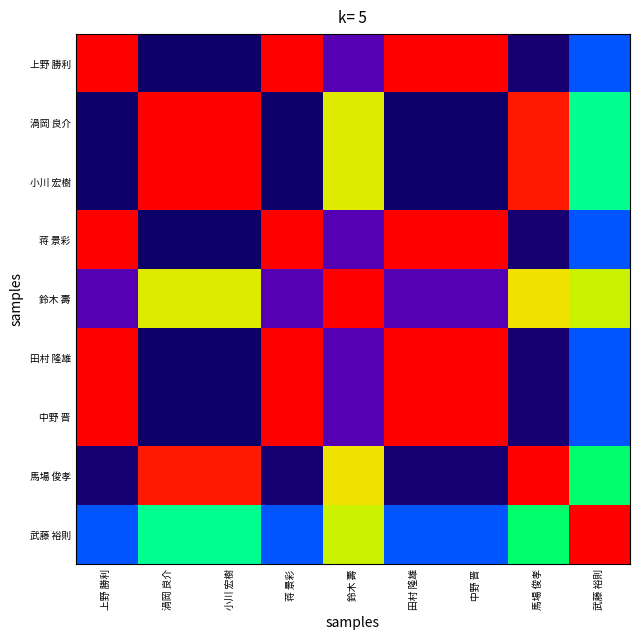

Reading left to right, extract all data points from this chart.

上野 勝利: 上野 勝利=1.0	渦岡 良介=0.0	小川 宏樹=0.0	蒋 景彩=1.0	鈴木 壽=0.2	田村 隆雄=1.0	中野 晋=1.0	馬場 俊孝=0.0	武藤 裕則=0.4
渦岡 良介: 上野 勝利=0.0	渦岡 良介=1.0	小川 宏樹=1.0	蒋 景彩=0.0	鈴木 壽=0.8	田村 隆雄=0.0	中野 晋=0.0	馬場 俊孝=1.0	武藤 裕則=0.6
小川 宏樹: 上野 勝利=0.0	渦岡 良介=1.0	小川 宏樹=1.0	蒋 景彩=0.0	鈴木 壽=0.8	田村 隆雄=0.0	中野 晋=0.0	馬場 俊孝=1.0	武藤 裕則=0.6
蒋 景彩: 上野 勝利=1.0	渦岡 良介=0.0	小川 宏樹=0.0	蒋 景彩=1.0	鈴木 壽=0.2	田村 隆雄=1.0	中野 晋=1.0	馬場 俊孝=0.0	武藤 裕則=0.4
鈴木 壽: 上野 勝利=0.2	渦岡 良介=0.8	小川 宏樹=0.8	蒋 景彩=0.2	鈴木 壽=1.0	田村 隆雄=0.2	中野 晋=0.2	馬場 俊孝=0.8	武藤 裕則=0.8
田村 隆雄: 上野 勝利=1.0	渦岡 良介=0.0	小川 宏樹=0.0	蒋 景彩=1.0	鈴木 壽=0.2	田村 隆雄=1.0	中野 晋=1.0	馬場 俊孝=0.0	武藤 裕則=0.4
中野 晋: 上野 勝利=1.0	渦岡 良介=0.0	小川 宏樹=0.0	蒋 景彩=1.0	鈴木 壽=0.2	田村 隆雄=1.0	中野 晋=1.0	馬場 俊孝=0.0	武藤 裕則=0.4
馬場 俊孝: 上野 勝利=0.0	渦岡 良介=1.0	小川 宏樹=1.0	蒋 景彩=0.0	鈴木 壽=0.8	田村 隆雄=0.0	中野 晋=0.0	馬場 俊孝=1.0	武藤 裕則=0.6
武藤 裕則: 上野 勝利=0.4	渦岡 良介=0.6	小川 宏樹=0.6	蒋 景彩=0.4	鈴木 壽=0.8	田村 隆雄=0.4	中野 晋=0.4	馬場 俊孝=0.6	武藤 裕則=1.0